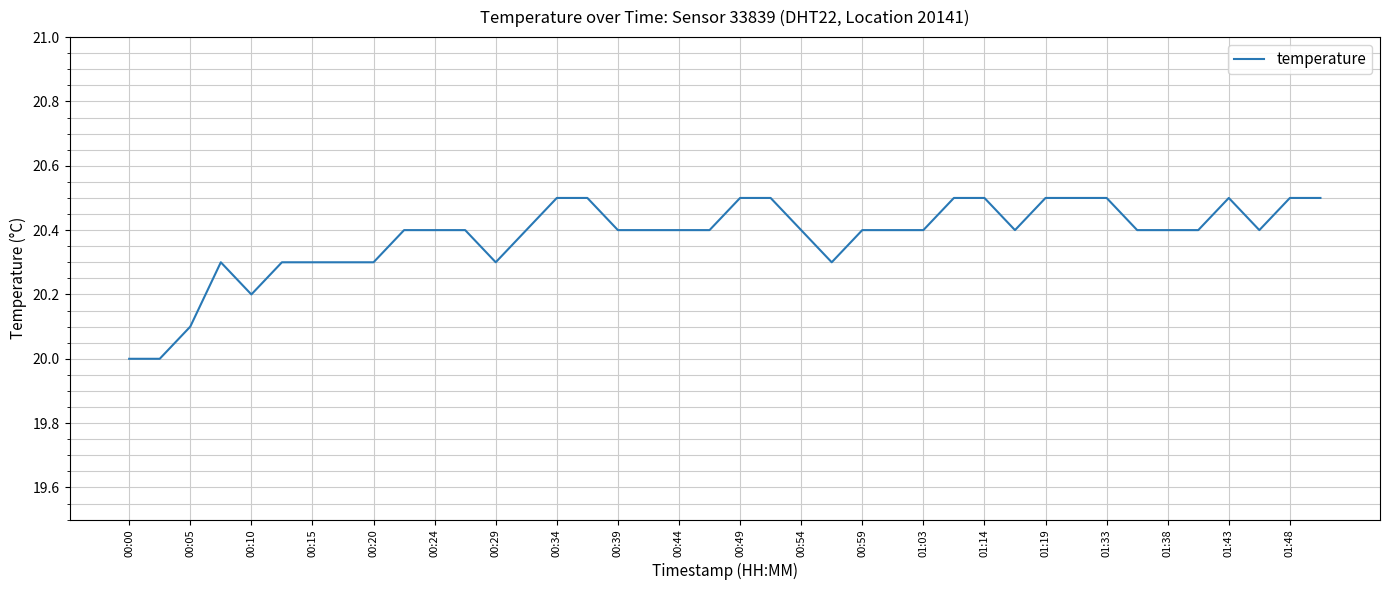

Reading left to right, extract all data points from this chart.

20.0	20.0	20.1	20.3	20.2	20.3	20.3	20.3	20.3	20.4	20.4	20.4	20.3	20.4	20.5	20.5	20.4	20.4	20.4	20.4	20.5	20.5	20.4	20.3	20.4	20.4	20.4	20.5	20.5	20.4	20.5	20.5	20.5	20.4	20.4	20.4	20.5	20.4	20.5	20.5